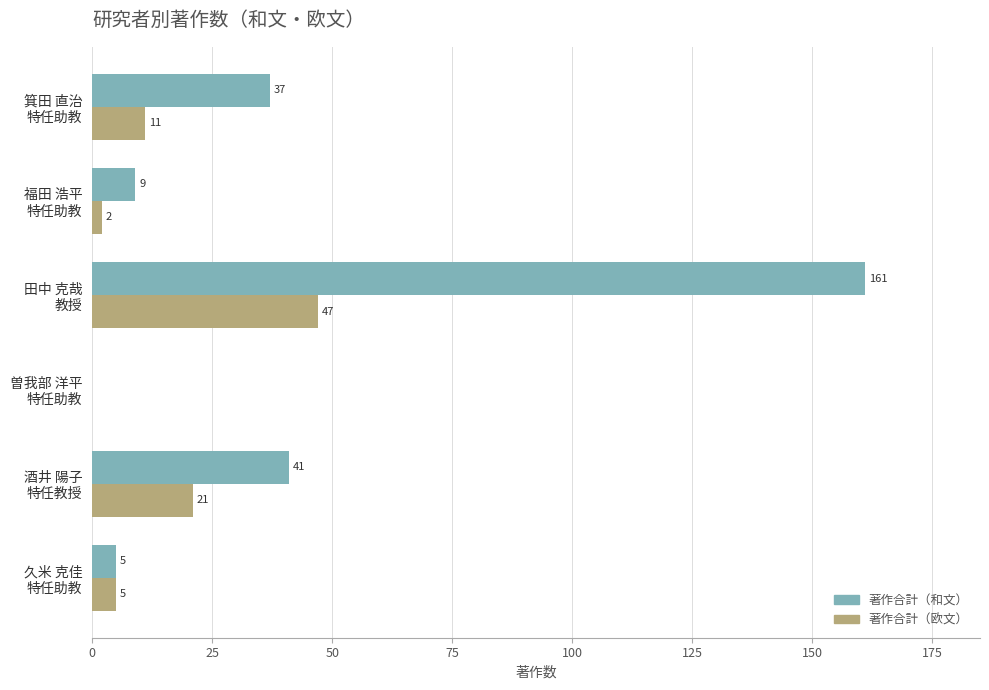

What is the sum of all 著作合計（欧文） values?

86